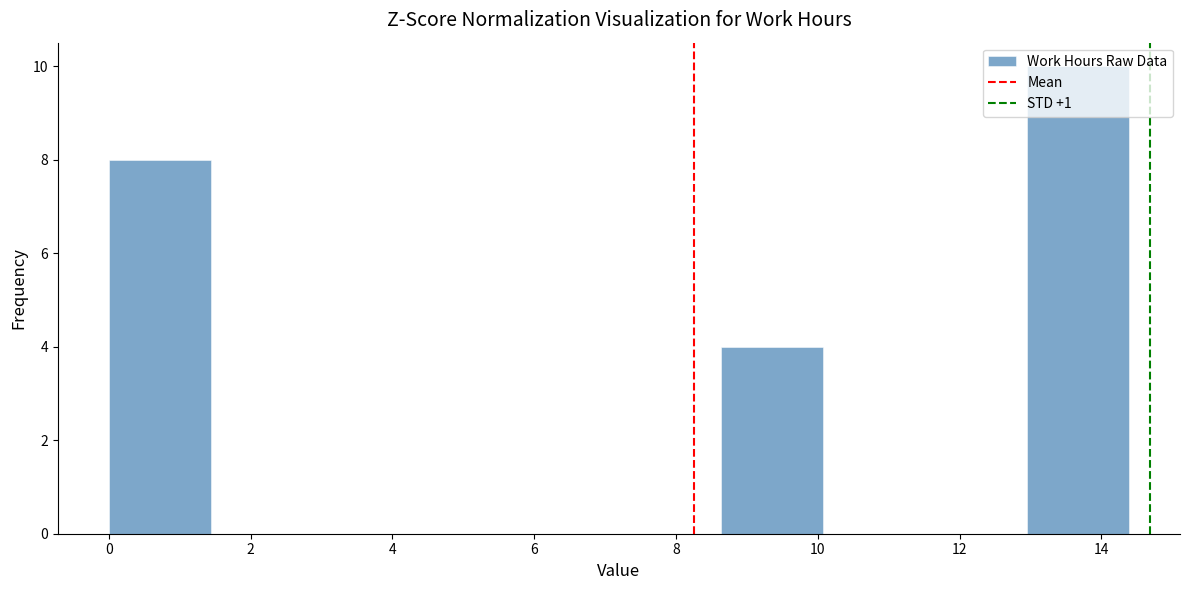

Reading left to right, list every bar in this chart as the range it spans on the x-axis followed by its height. Neither the bar edges nor the heights are printed on the chart, so give them approximately, as read against the axes.

0.0 to 1.4: 8
1.4 to 2.8: 0
2.8 to 4.4: 0
4.4 to 5.8: 0
5.8 to 7.2: 0
7.2 to 8.6: 0
8.6 to 10.0: 4
10.0 to 11.6: 0
11.6 to 13.0: 0
13.0 to 14.4: 10